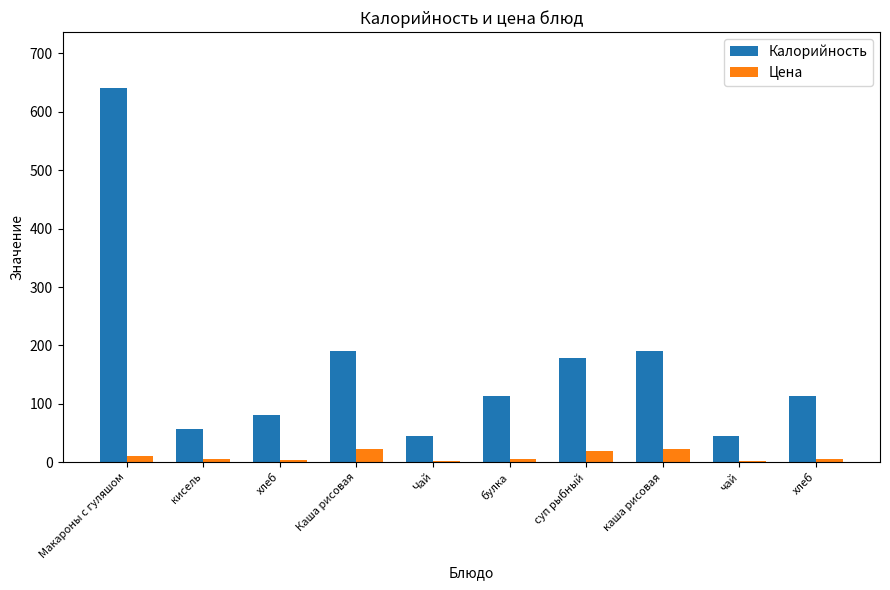

How many bars are there in total?

20